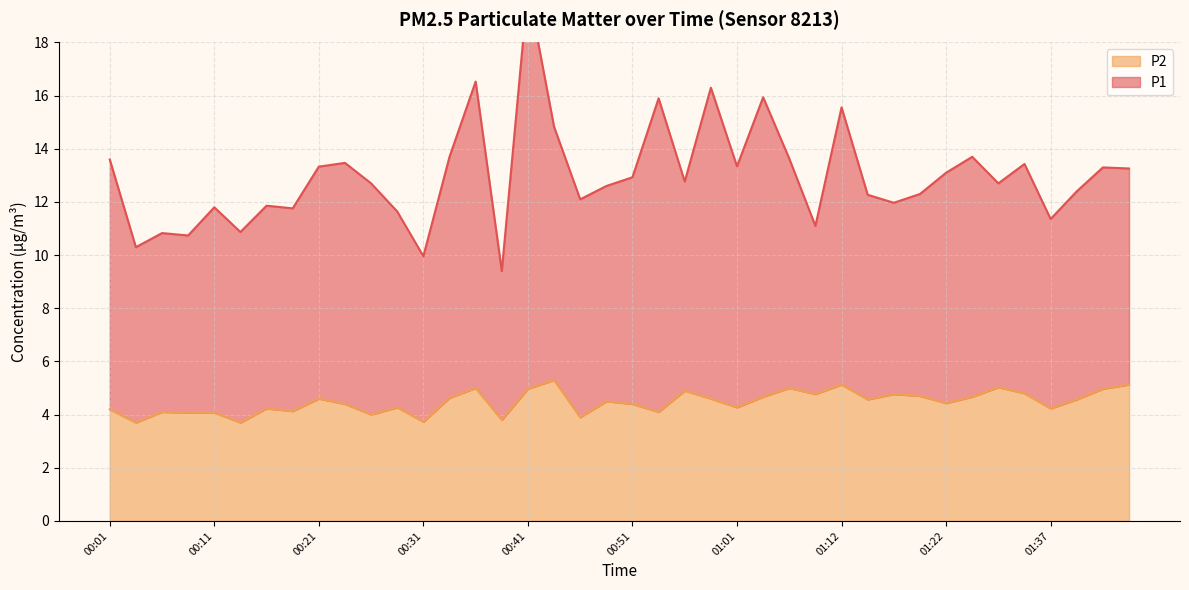

Where is the first local maximum for P1?

00:06